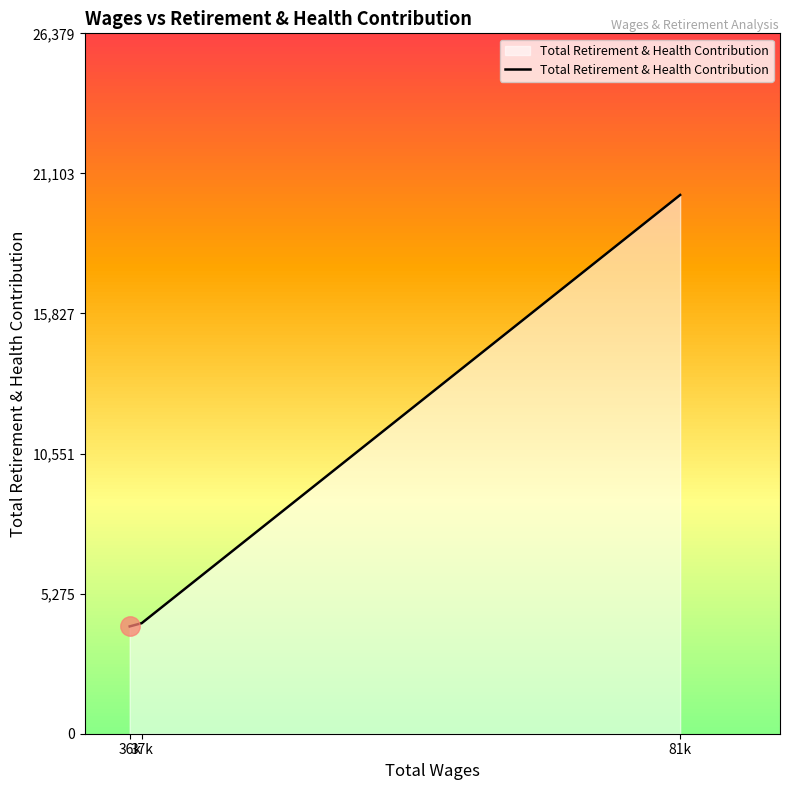

What is the maximum value shown in the chart?

20292